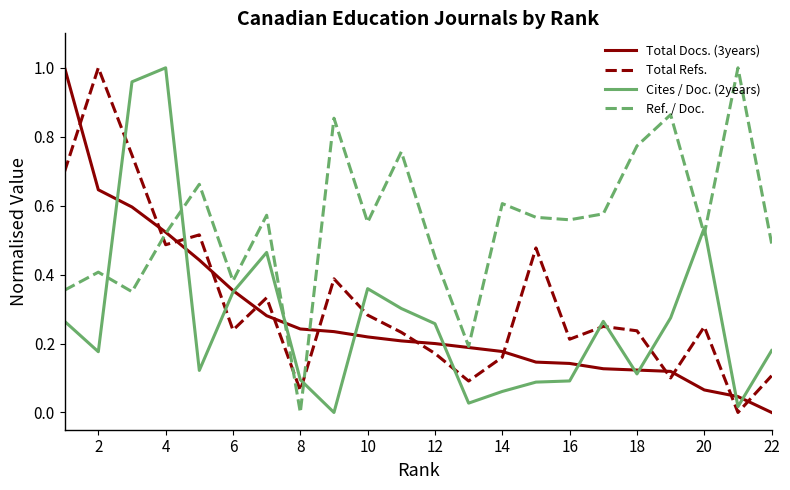

Count the number of categories in the chart.

22